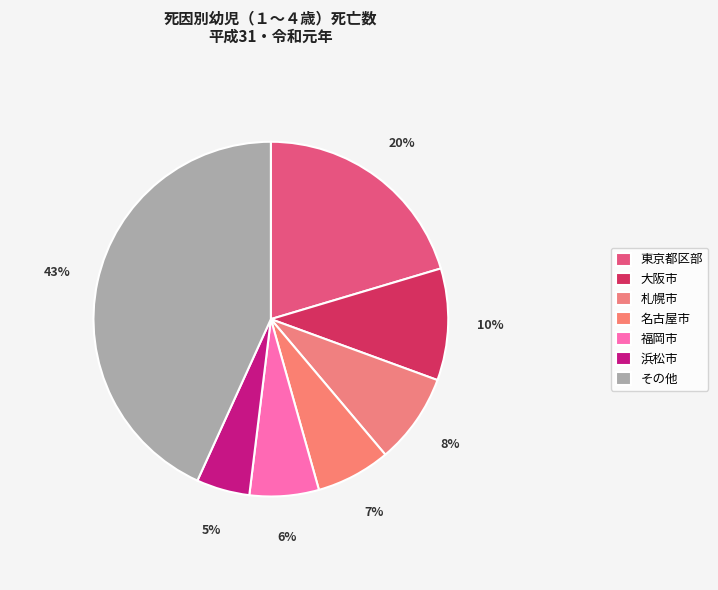

Does any single category account for the majority?

No